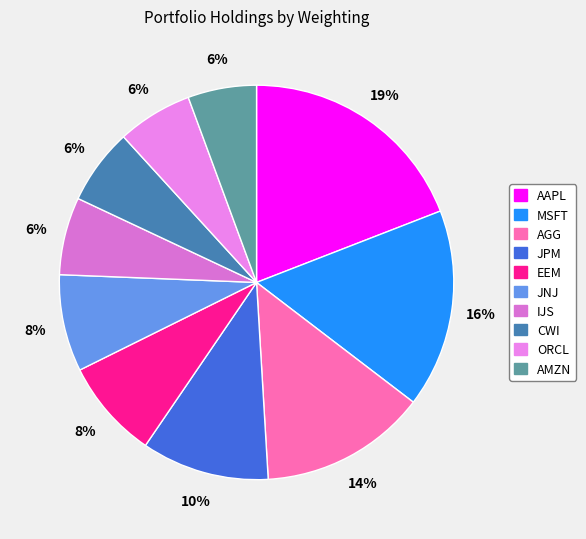

How many slices are in this pie chart?

10